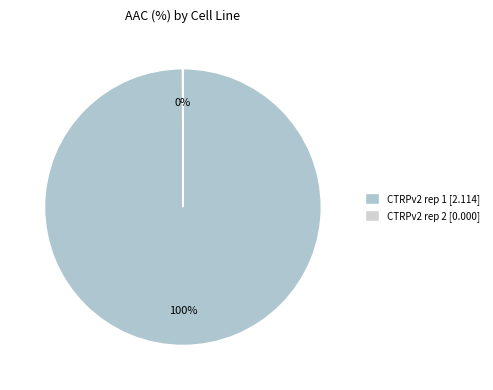

Does CTRPv2 rep 2 represent more than half of the total?

No